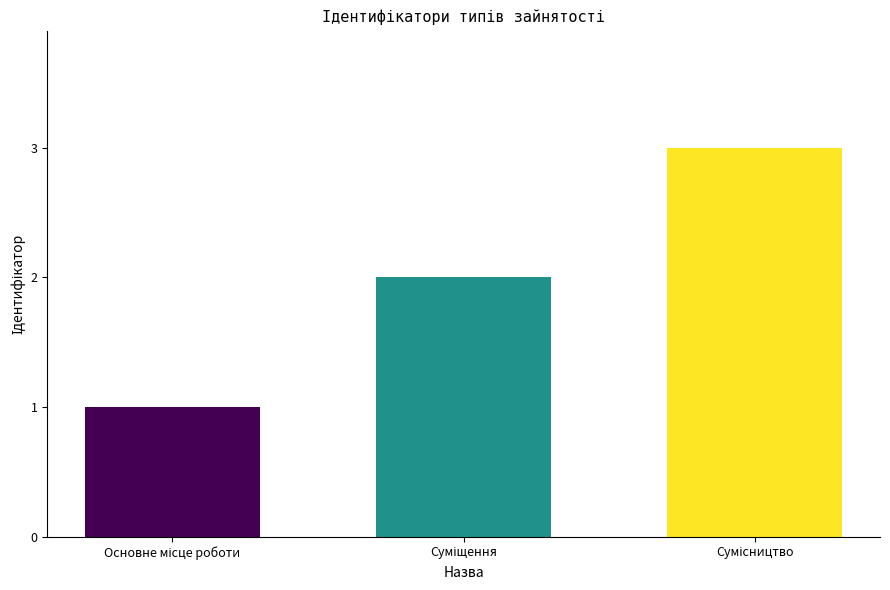

What is the maximum value shown in the chart?

3